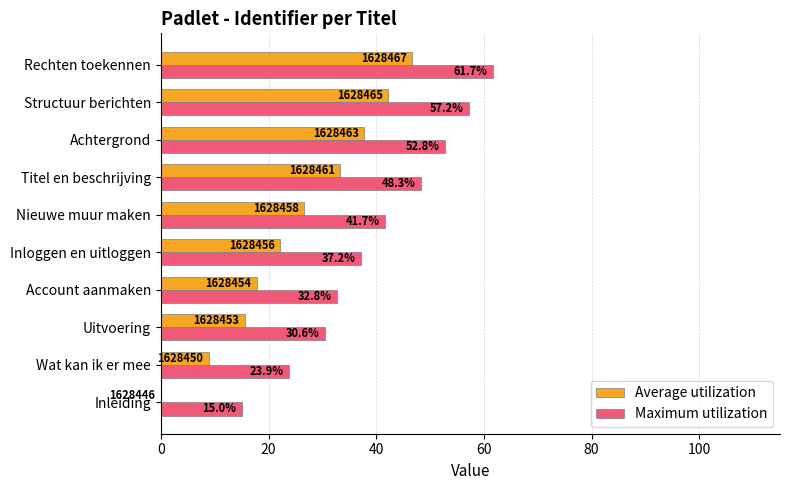

True or false: Maximum utilization has a value of 36.3 at Wat kan ik er mee.

False